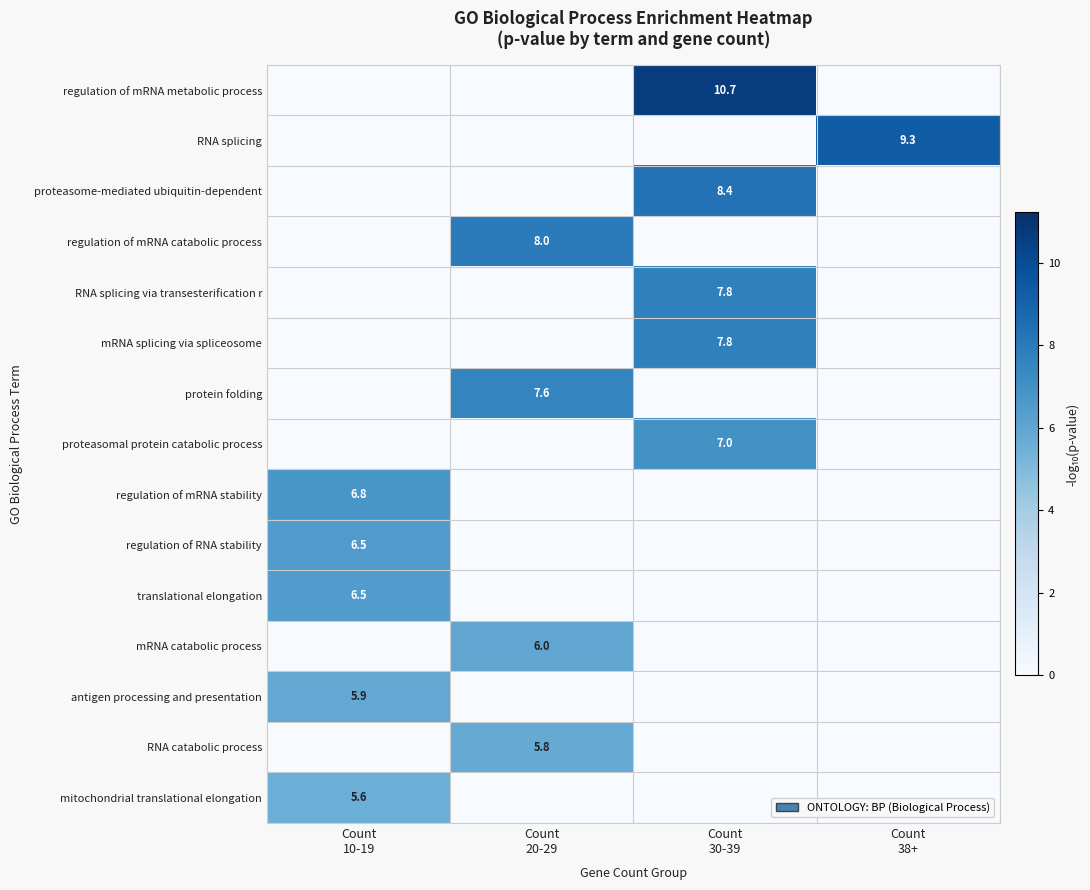

The value of antigen processing and presentation at Count 10-19 is 5.9. True or false?

True